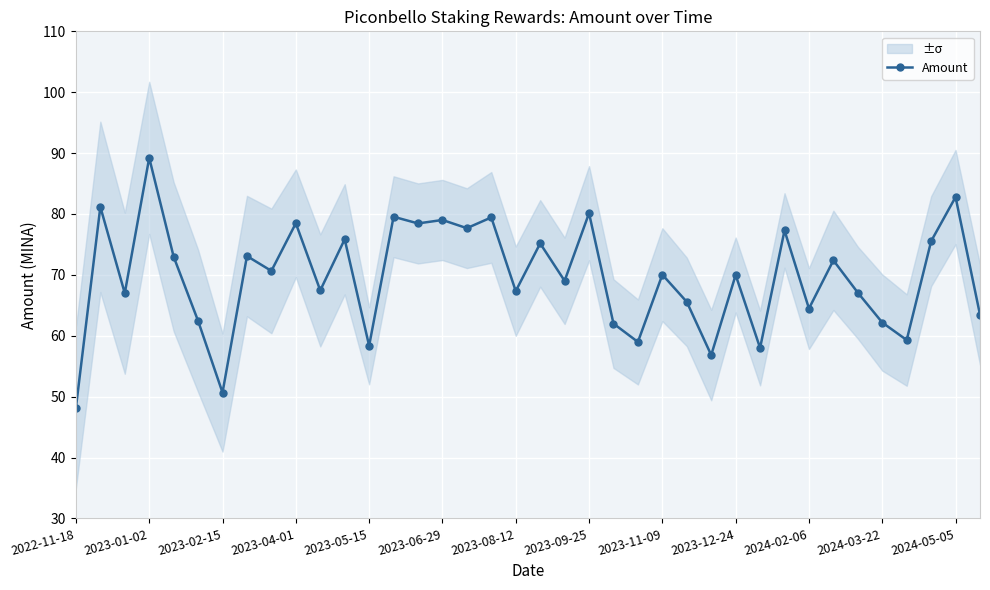

What is the maximum value shown in the chart?

89.2